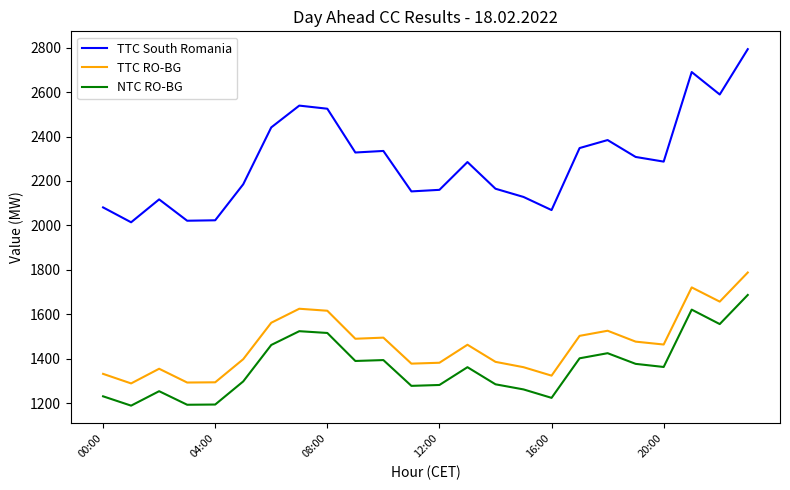

What is the greatest value displayed?

2793